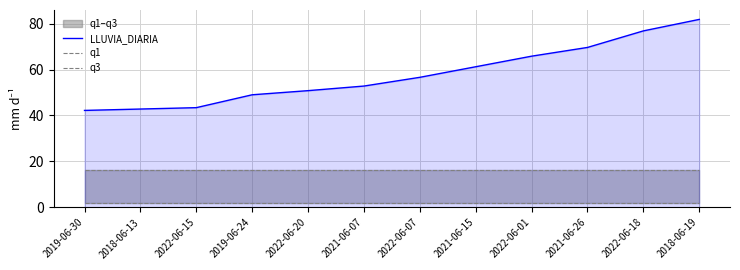

At which label is LLUVIA_DIARIA closest to 62?

2021-06-15